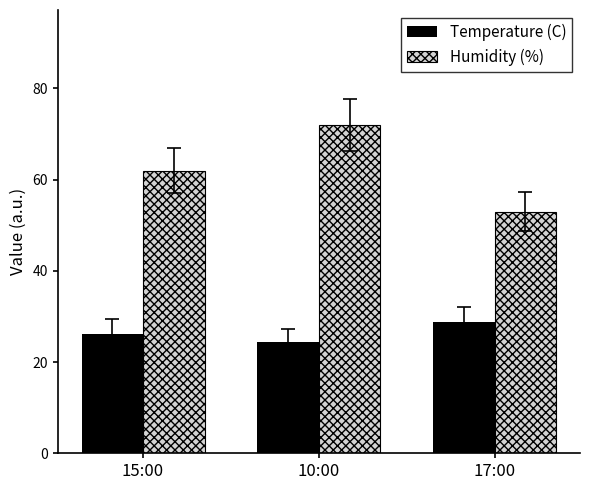

What is the lowest value of the Temperature (C) series?

24.3